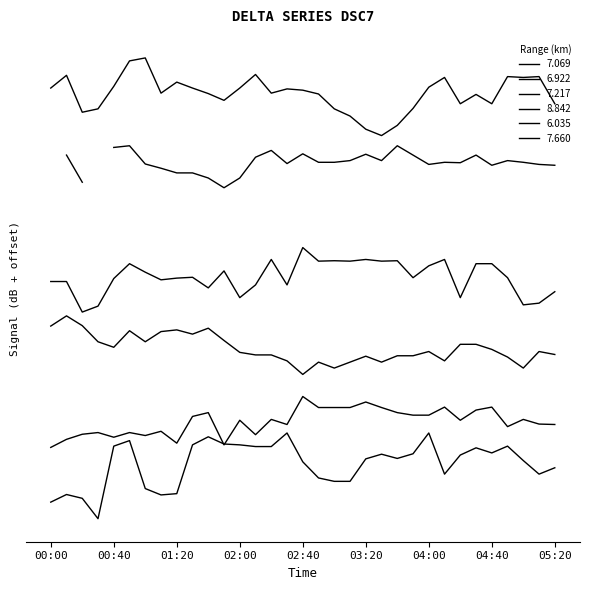

The value of 6.035 at 04:20 is 75.2. True or false?

False